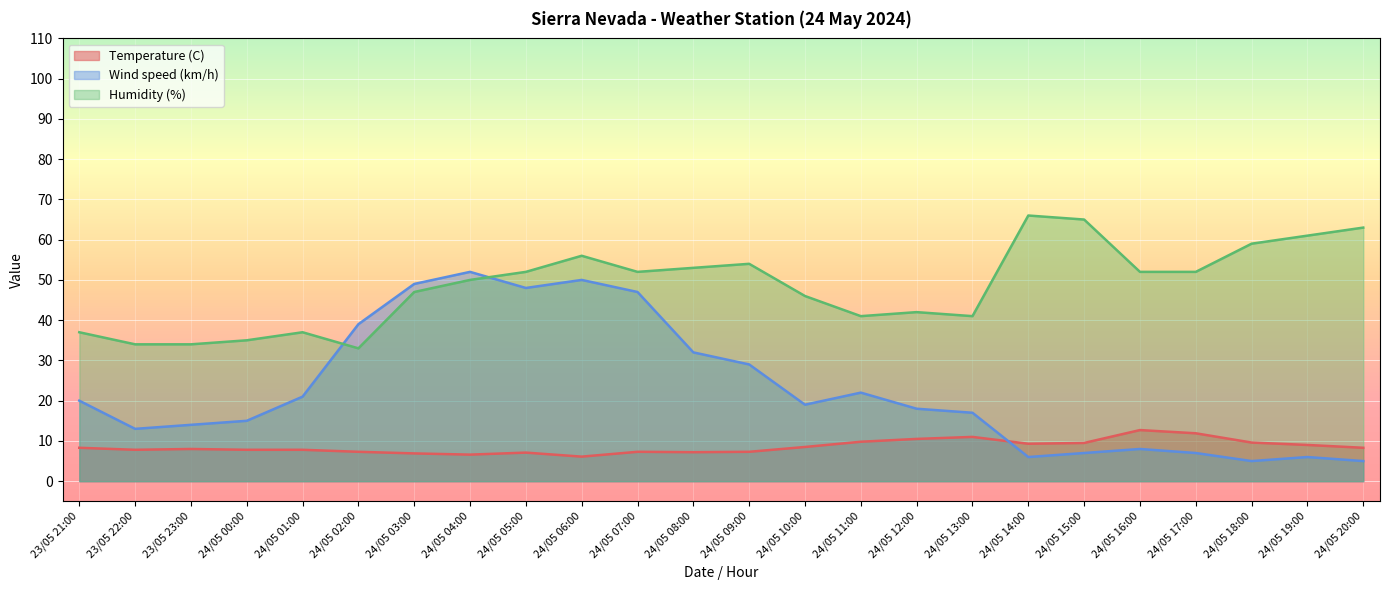

Where is Temperature (C) nearest to the value 9?

24/05 19:00